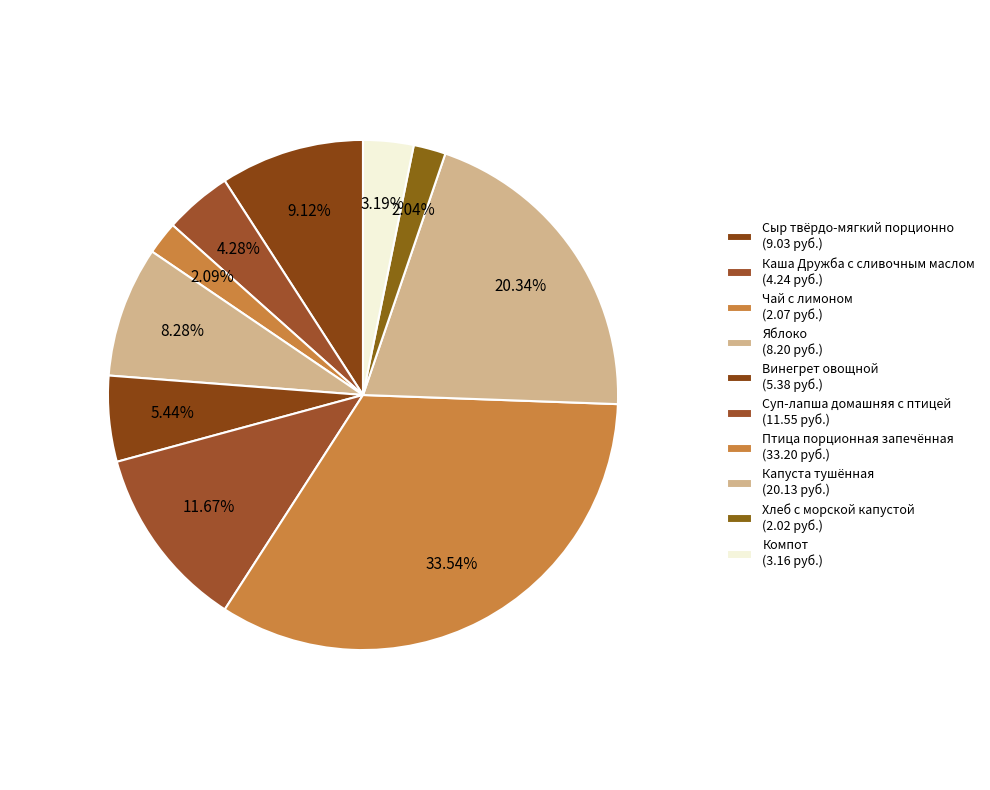

Count the number of slices in the pie.

10